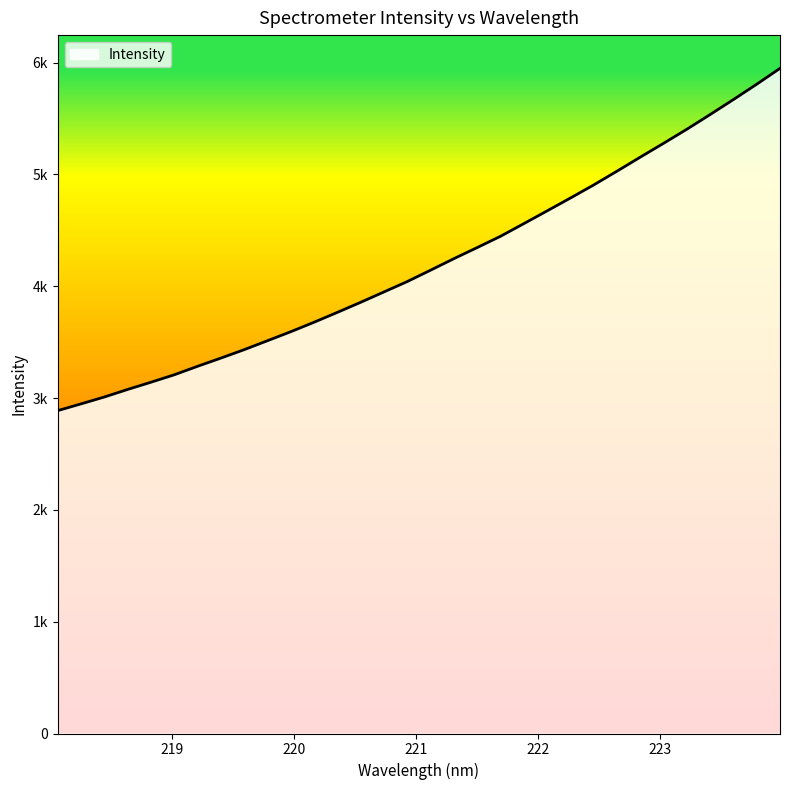

Reading left to right, list all the values displayed in this chart.

2887.5	2948.0	3009.5	3077.2	3141.7	3208.3	3284.3	3357.8	3433.1	3513.4	3594.0	3678.7	3767.0	3857.1	3949.9	4042.8	4144.5	4247.5	4346.7	4447.5	4560.7	4674.7	4789.6	4906.5	5029.8	5155.2	5278.9	5404.7	5536.1	5670.1	5807.3	5948.9